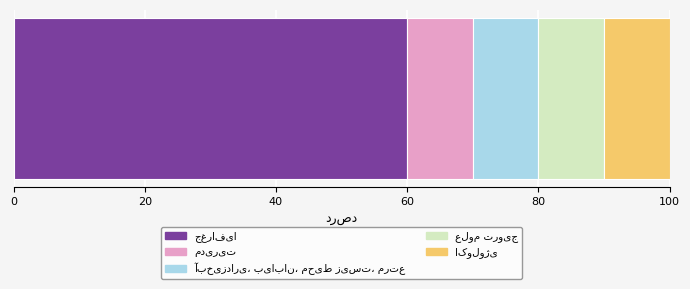

Which label corresponds to the largest value in the chart?

جغرافیا